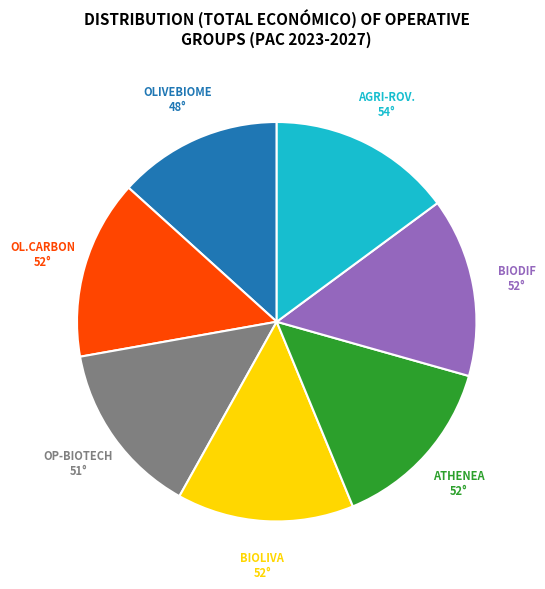

Does any single category account for the majority?

No